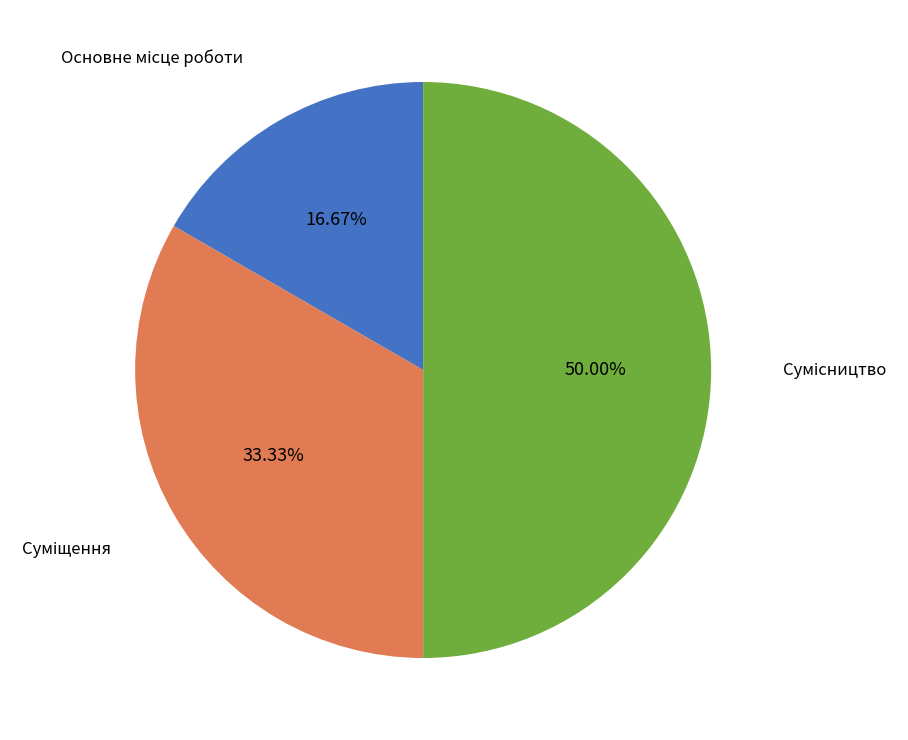

Approximately how many times larger is the value at Сумісництво compared to Основне місце роботи?

3.0